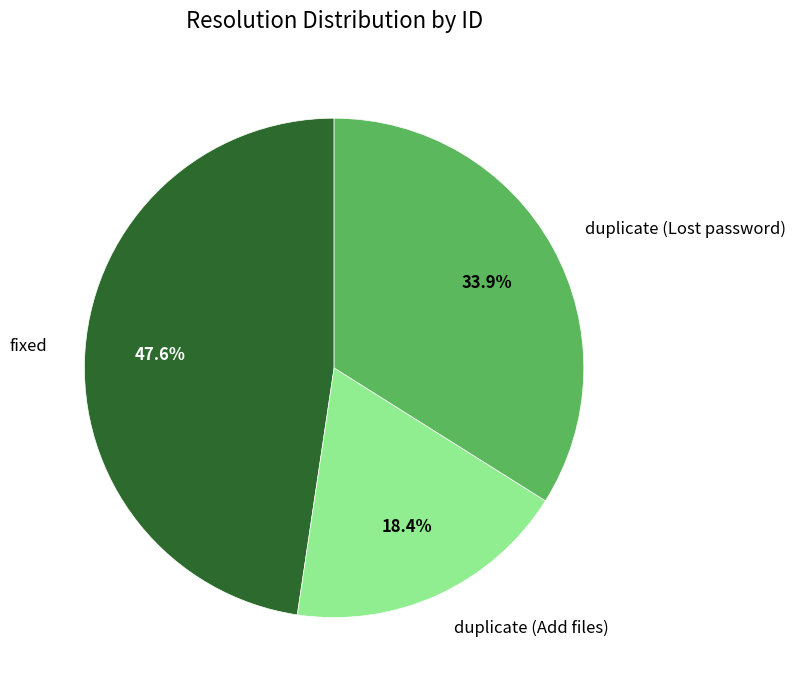

Does duplicate (Add files) represent more than half of the total?

No